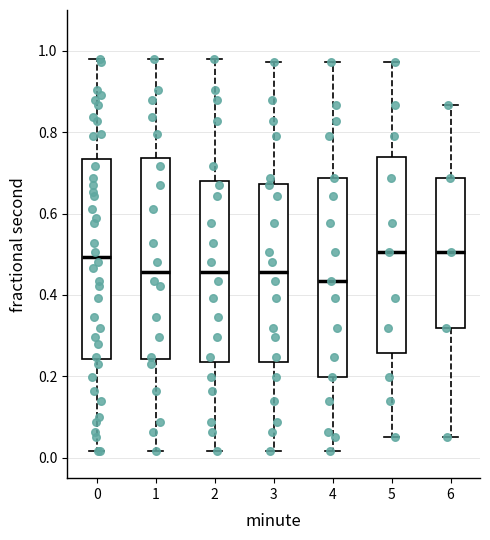

Reading left to right, read every box against the y-axis: the position of its median line, the range the box covers, and the ends of its whiskers. The values are not printed on the chart, so give them approximately, as read against the axis.

0: median 0.50, box 0.24 to 0.74, whiskers 0.02 to 0.98
1: median 0.46, box 0.24 to 0.74, whiskers 0.02 to 0.98
2: median 0.46, box 0.24 to 0.68, whiskers 0.02 to 0.98
3: median 0.46, box 0.24 to 0.68, whiskers 0.02 to 0.98
4: median 0.44, box 0.20 to 0.68, whiskers 0.02 to 0.98
5: median 0.50, box 0.26 to 0.74, whiskers 0.06 to 0.98
6: median 0.50, box 0.32 to 0.68, whiskers 0.06 to 0.86